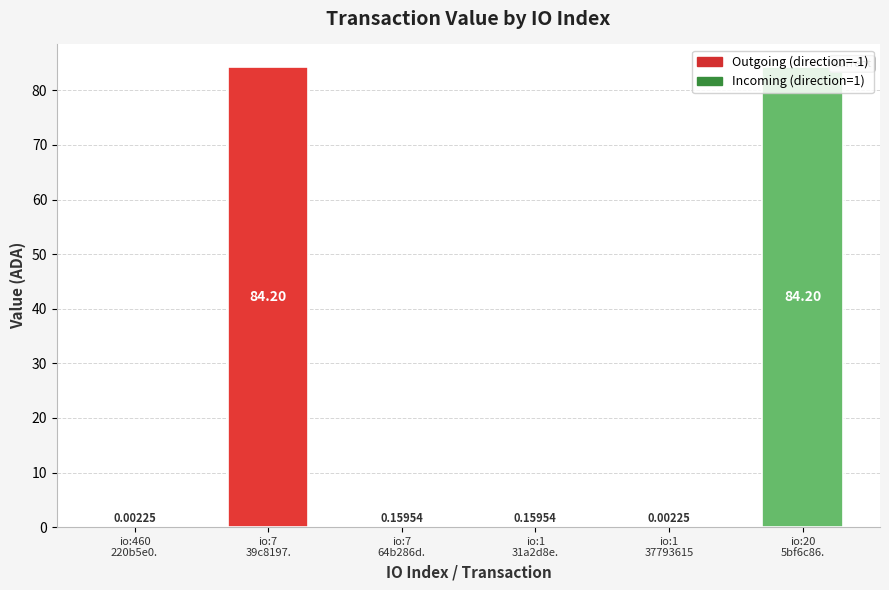

The chart shows a value of 0.2 at 1. True or false?

True